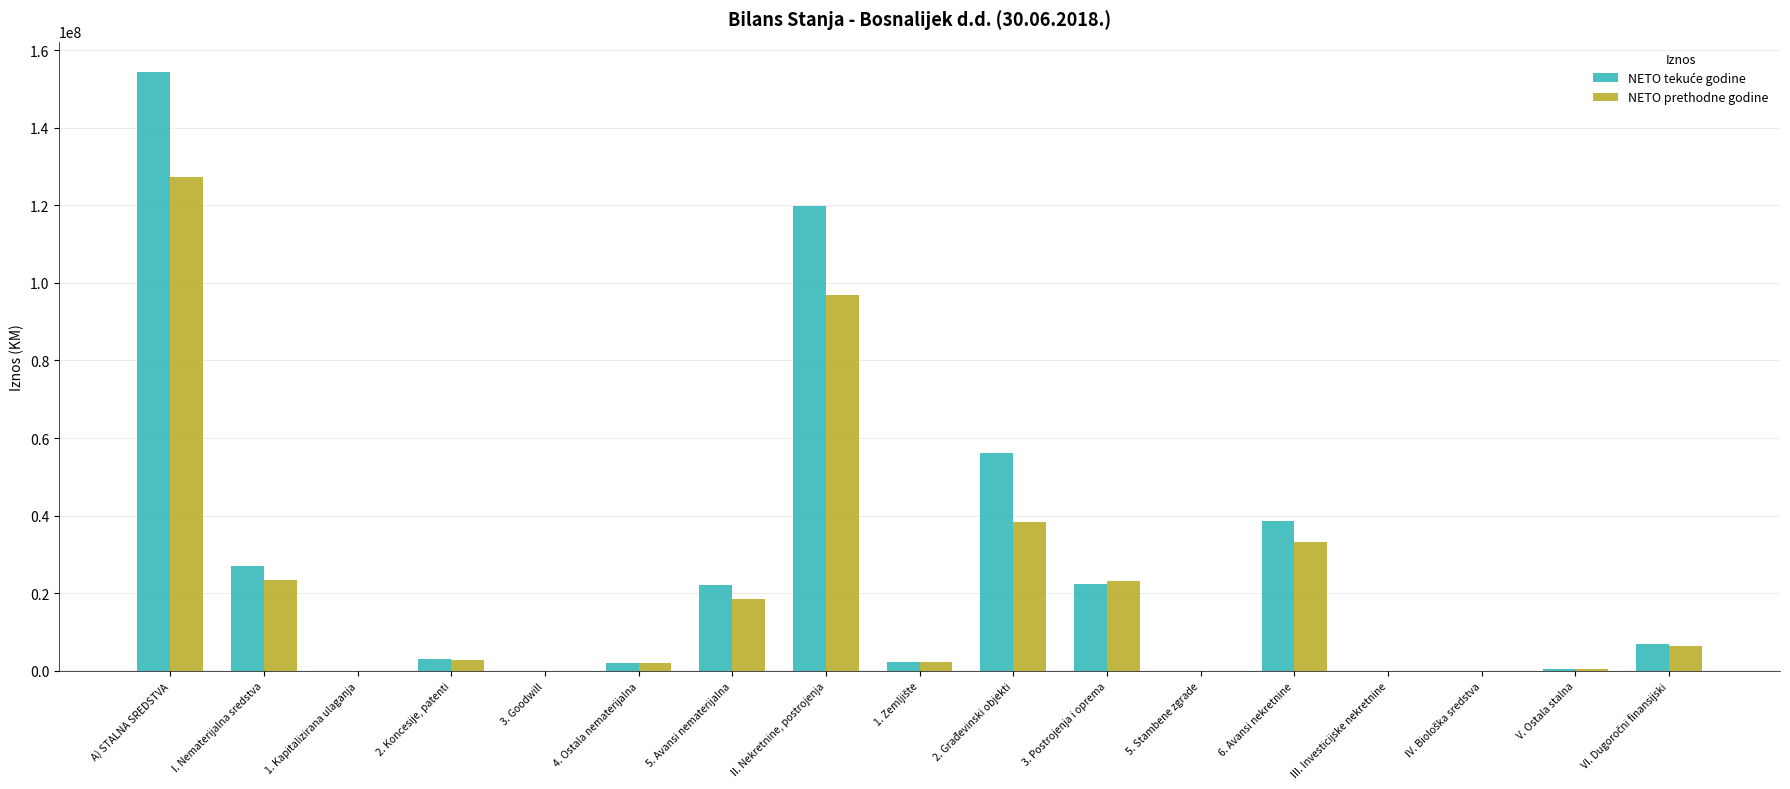

What is the sum of all NETO prethodne godine values?

375083867